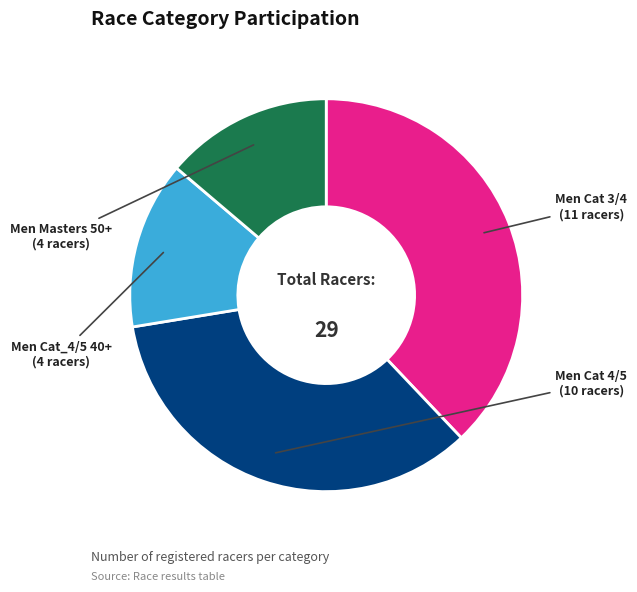

Does any single category account for the majority?

No